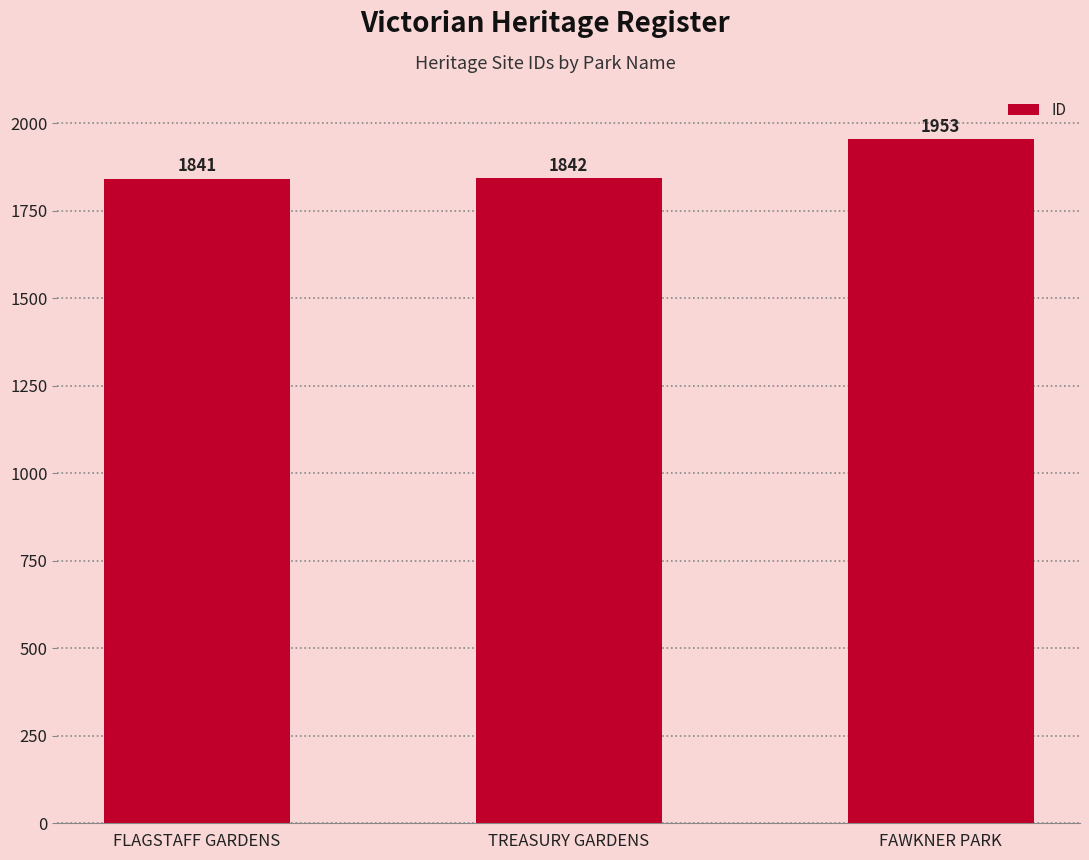

Where is the data nearest to the value 1897?

TREASURY GARDENS